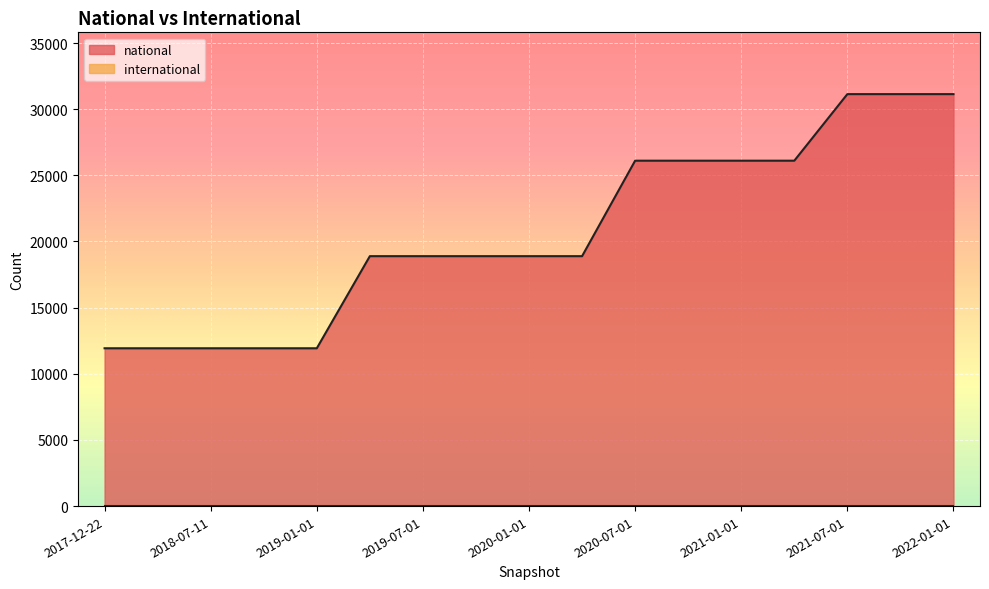

Which series has the largest total across all categories?

national